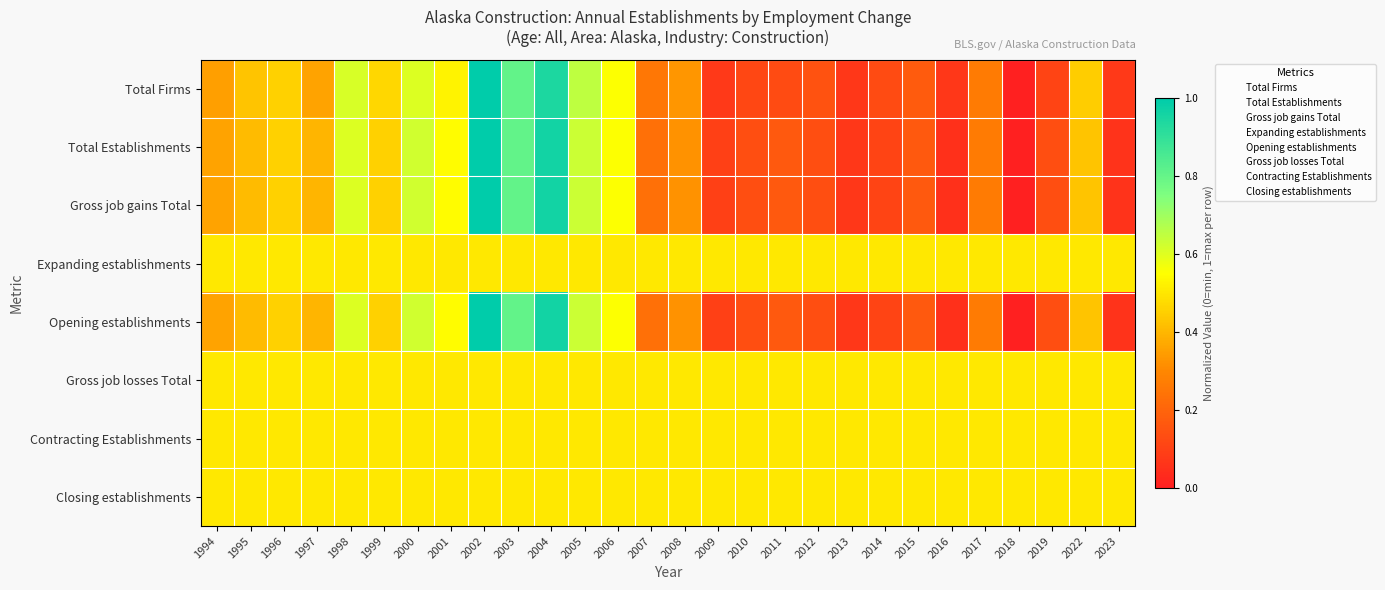

Reading right to left, what are all the values shown in this chart?

Total Firms: 2023=0.1	2022=0.4	2019=0.1	2018=0.0	2017=0.3	2016=0.1	2015=0.2	2014=0.1	2013=0.1	2012=0.1	2011=0.1	2010=0.1	2009=0.1	2008=0.3	2007=0.3	2006=0.6	2005=0.7	2004=0.9	2003=0.8	2002=1.0	2001=0.5	2000=0.6	1999=0.5	1998=0.6	1997=0.4	1996=0.5	1995=0.4	1994=0.3
Total Establishments: 2023=0.1	2022=0.4	2019=0.1	2018=0.0	2017=0.3	2016=0.0	2015=0.2	2014=0.1	2013=0.1	2012=0.1	2011=0.2	2010=0.1	2009=0.1	2008=0.3	2007=0.2	2006=0.6	2005=0.6	2004=1.0	2003=0.8	2002=1.0	2001=0.5	2000=0.6	1999=0.5	1998=0.6	1997=0.4	1996=0.5	1995=0.4	1994=0.4
Gross job gains Total: 2023=0.1	2022=0.4	2019=0.1	2018=0.0	2017=0.3	2016=0.0	2015=0.2	2014=0.1	2013=0.1	2012=0.1	2011=0.2	2010=0.1	2009=0.1	2008=0.3	2007=0.2	2006=0.6	2005=0.6	2004=1.0	2003=0.8	2002=1.0	2001=0.5	2000=0.6	1999=0.5	1998=0.6	1997=0.4	1996=0.5	1995=0.4	1994=0.4
Expanding establishments: 2023=0.5	2022=0.5	2019=0.5	2018=0.5	2017=0.5	2016=0.5	2015=0.5	2014=0.5	2013=0.5	2012=0.5	2011=0.5	2010=0.5	2009=0.5	2008=0.5	2007=0.5	2006=0.5	2005=0.5	2004=0.5	2003=0.5	2002=0.5	2001=0.5	2000=0.5	1999=0.5	1998=0.5	1997=0.5	1996=0.5	1995=0.5	1994=0.5
Opening establishments: 2023=0.1	2022=0.4	2019=0.1	2018=0.0	2017=0.3	2016=0.0	2015=0.2	2014=0.1	2013=0.1	2012=0.1	2011=0.2	2010=0.1	2009=0.1	2008=0.3	2007=0.2	2006=0.6	2005=0.6	2004=1.0	2003=0.8	2002=1.0	2001=0.5	2000=0.6	1999=0.5	1998=0.6	1997=0.4	1996=0.5	1995=0.4	1994=0.4
Gross job losses Total: 2023=0.5	2022=0.5	2019=0.5	2018=0.5	2017=0.5	2016=0.5	2015=0.5	2014=0.5	2013=0.5	2012=0.5	2011=0.5	2010=0.5	2009=0.5	2008=0.5	2007=0.5	2006=0.5	2005=0.5	2004=0.5	2003=0.5	2002=0.5	2001=0.5	2000=0.5	1999=0.5	1998=0.5	1997=0.5	1996=0.5	1995=0.5	1994=0.5
Contracting Establishments: 2023=0.5	2022=0.5	2019=0.5	2018=0.5	2017=0.5	2016=0.5	2015=0.5	2014=0.5	2013=0.5	2012=0.5	2011=0.5	2010=0.5	2009=0.5	2008=0.5	2007=0.5	2006=0.5	2005=0.5	2004=0.5	2003=0.5	2002=0.5	2001=0.5	2000=0.5	1999=0.5	1998=0.5	1997=0.5	1996=0.5	1995=0.5	1994=0.5
Closing establishments: 2023=0.5	2022=0.5	2019=0.5	2018=0.5	2017=0.5	2016=0.5	2015=0.5	2014=0.5	2013=0.5	2012=0.5	2011=0.5	2010=0.5	2009=0.5	2008=0.5	2007=0.5	2006=0.5	2005=0.5	2004=0.5	2003=0.5	2002=0.5	2001=0.5	2000=0.5	1999=0.5	1998=0.5	1997=0.5	1996=0.5	1995=0.5	1994=0.5